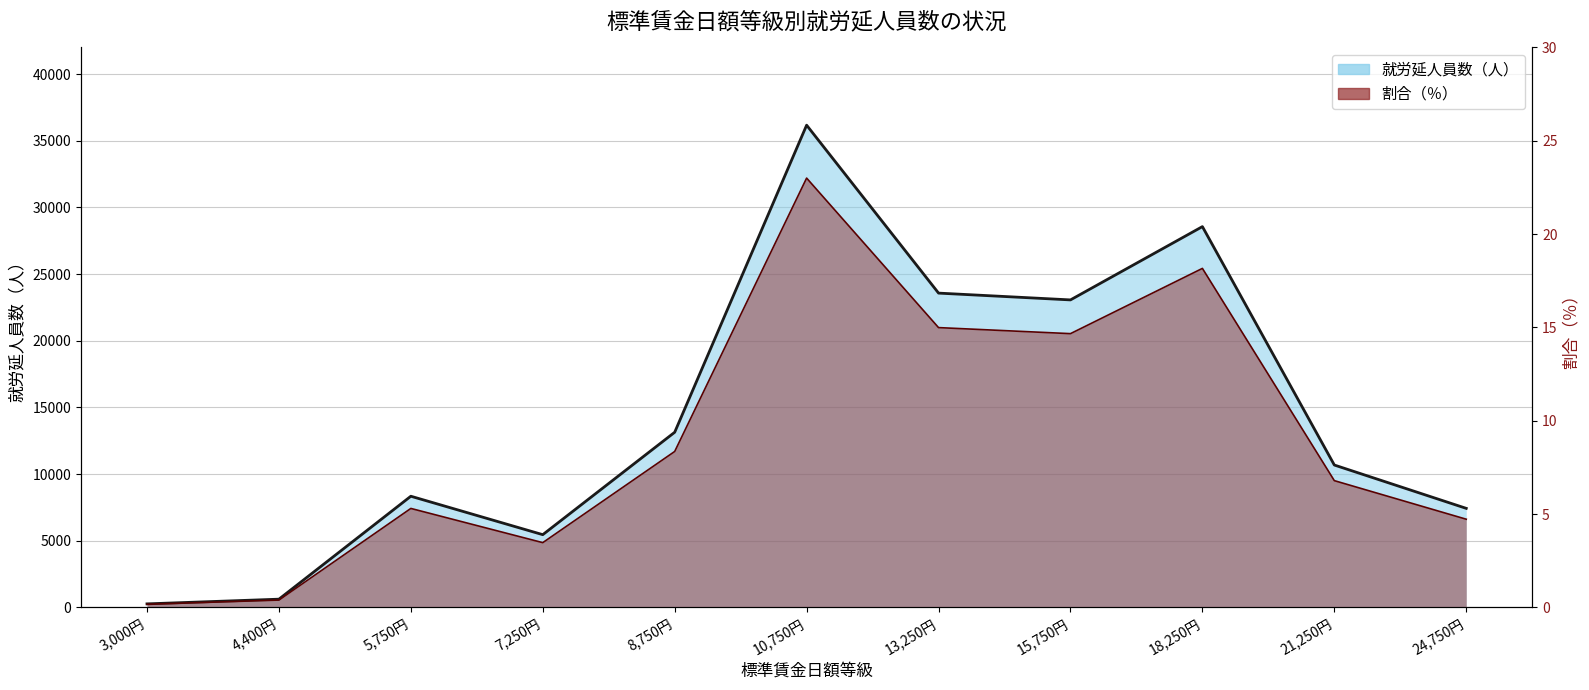

Where does the data first go above 10676?

8,750円